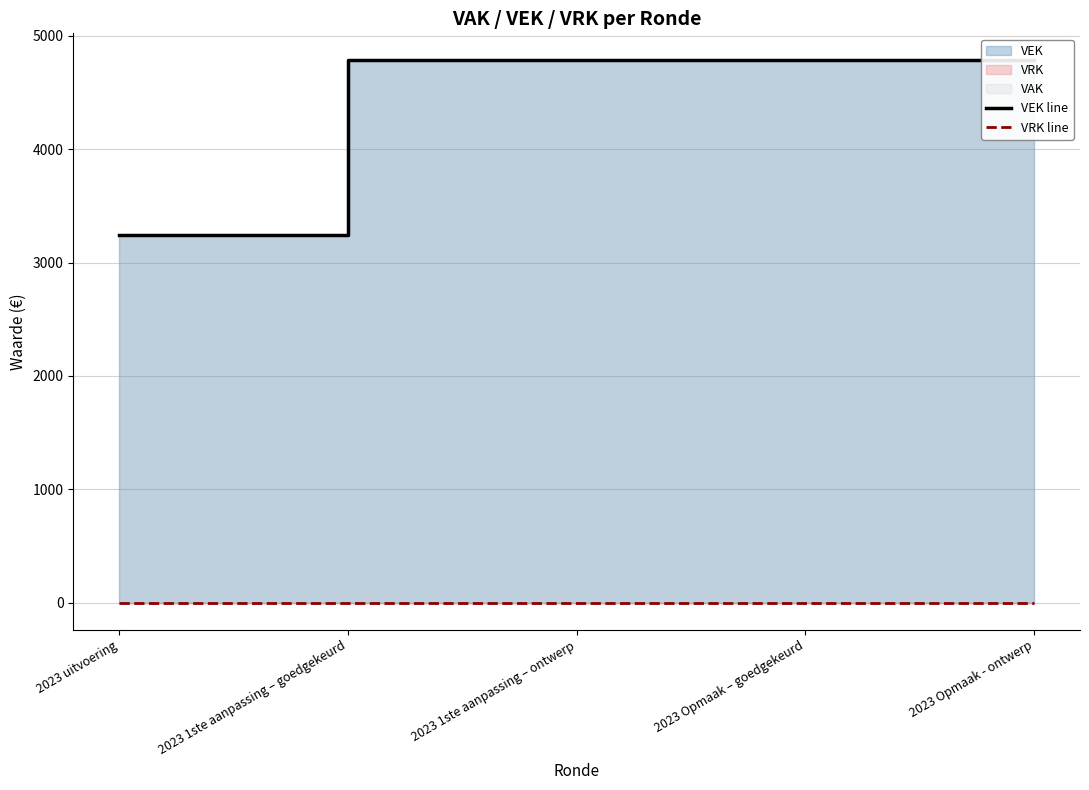

Reading left to right, list all the values displayed in this chart.

VEK line: 3245	4783	4783	4783	4783
VRK line: 0	0	0	0	0